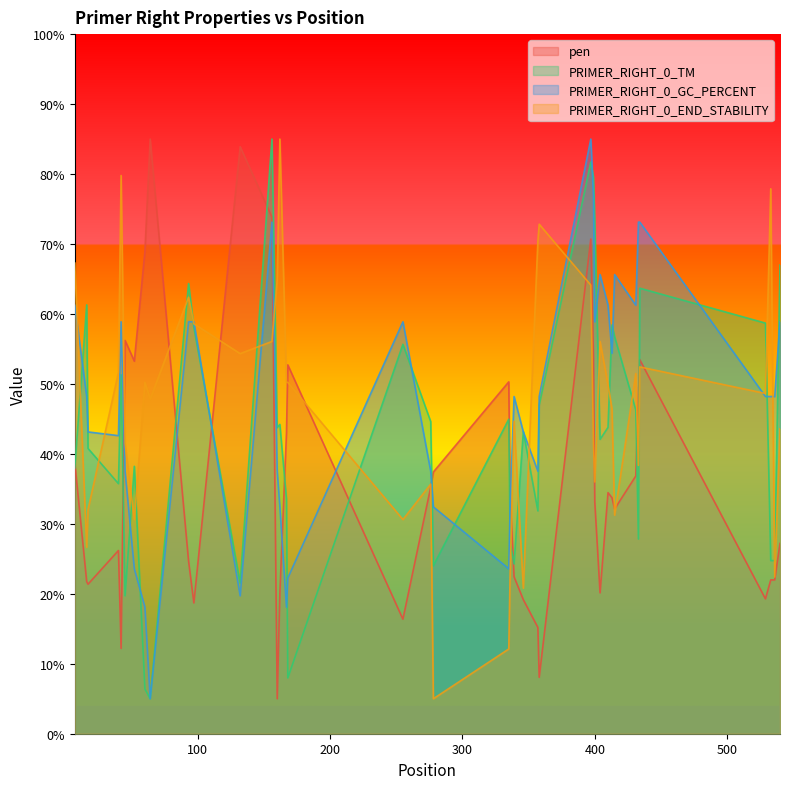

What are all the series names shown in the legend?

pen, PRIMER_RIGHT_0_TM, PRIMER_RIGHT_0_GC_PERCENT, PRIMER_RIGHT_0_END_STABILITY